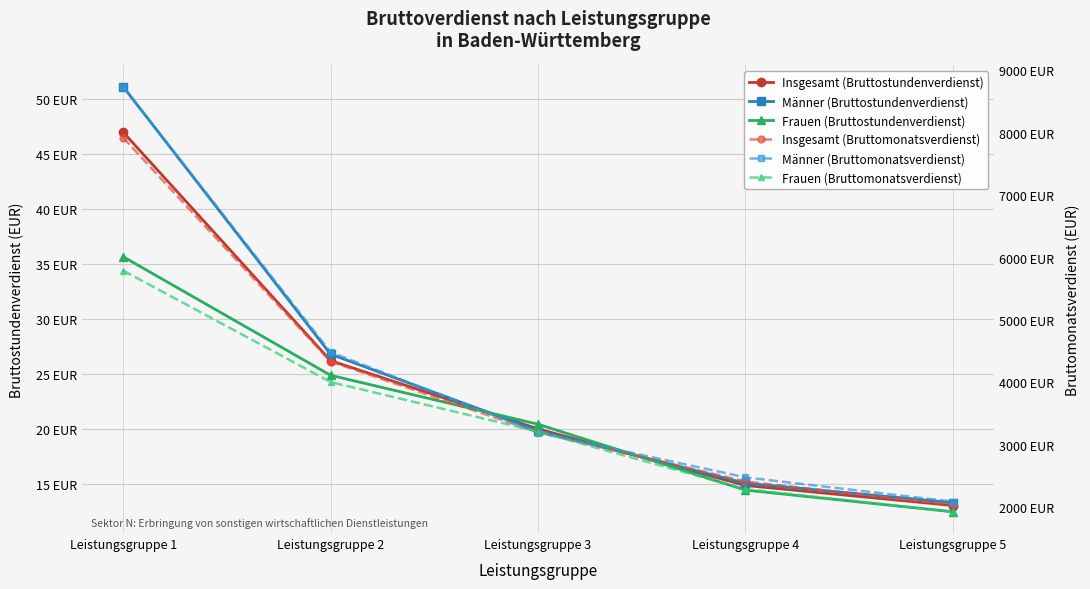

The Insgesamt (Bruttomonatsverdienst) series shows 845.0 at Leistungsgruppe 5. True or false?

False